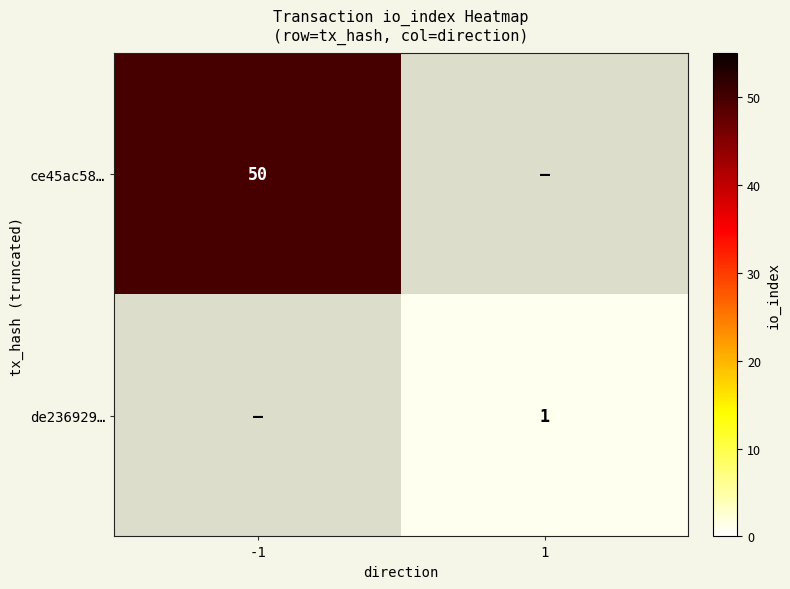

The ce45ac58… series shows 77 at -1. True or false?

False